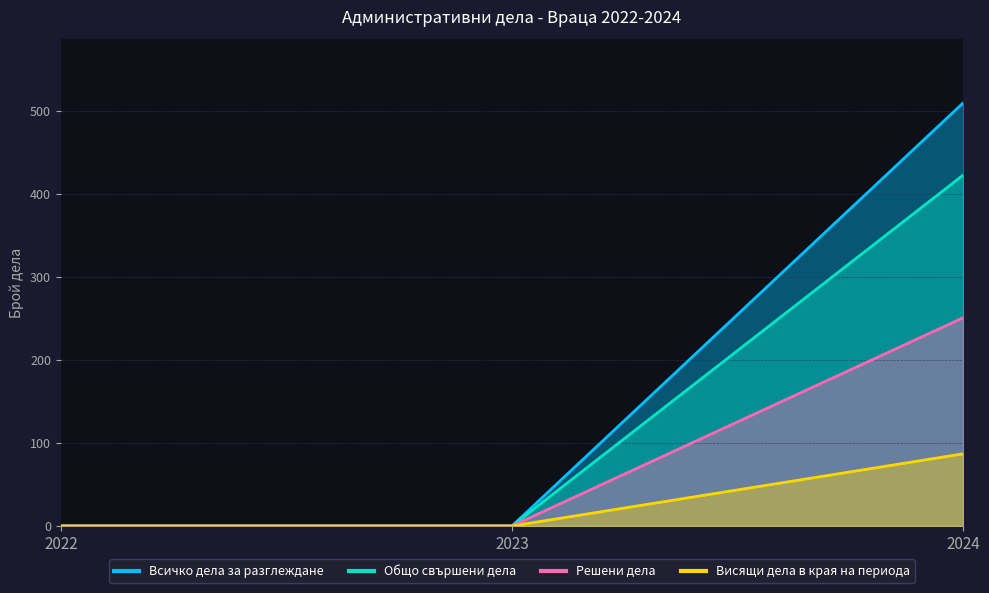

The Решени дела series shows 0 at 2022. True or false?

True